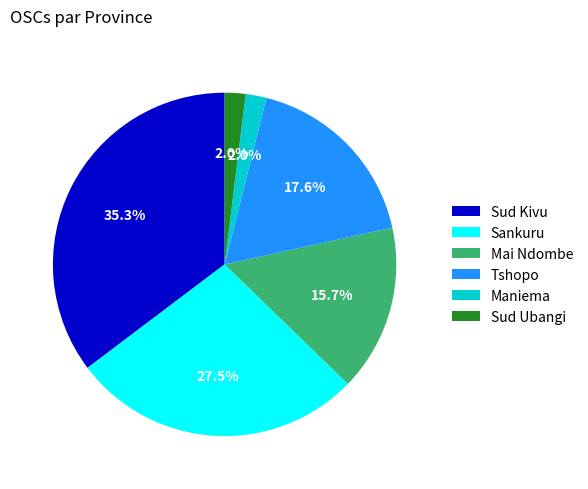

Between Mai Ndombe and Sankuru, which is larger?

Sankuru